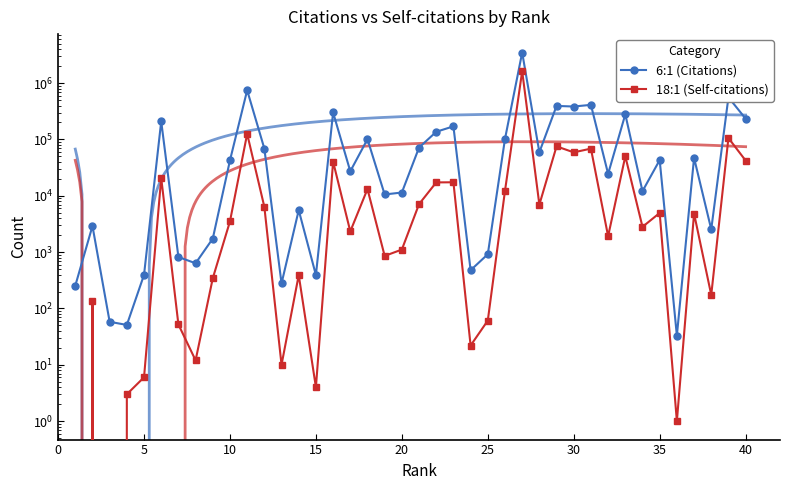

The value of 6:1 (Citations) at 23 is 740. True or false?

False